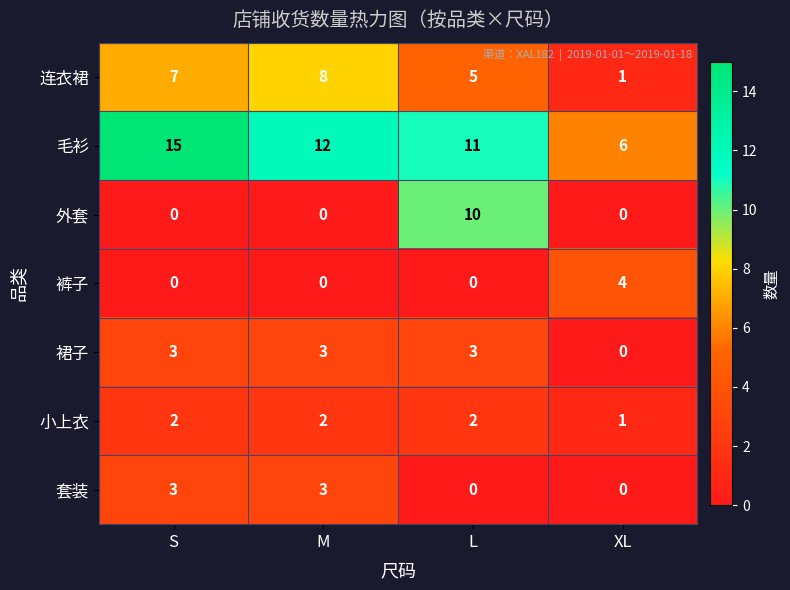

What is the spread (max minus min) of values at L?

11